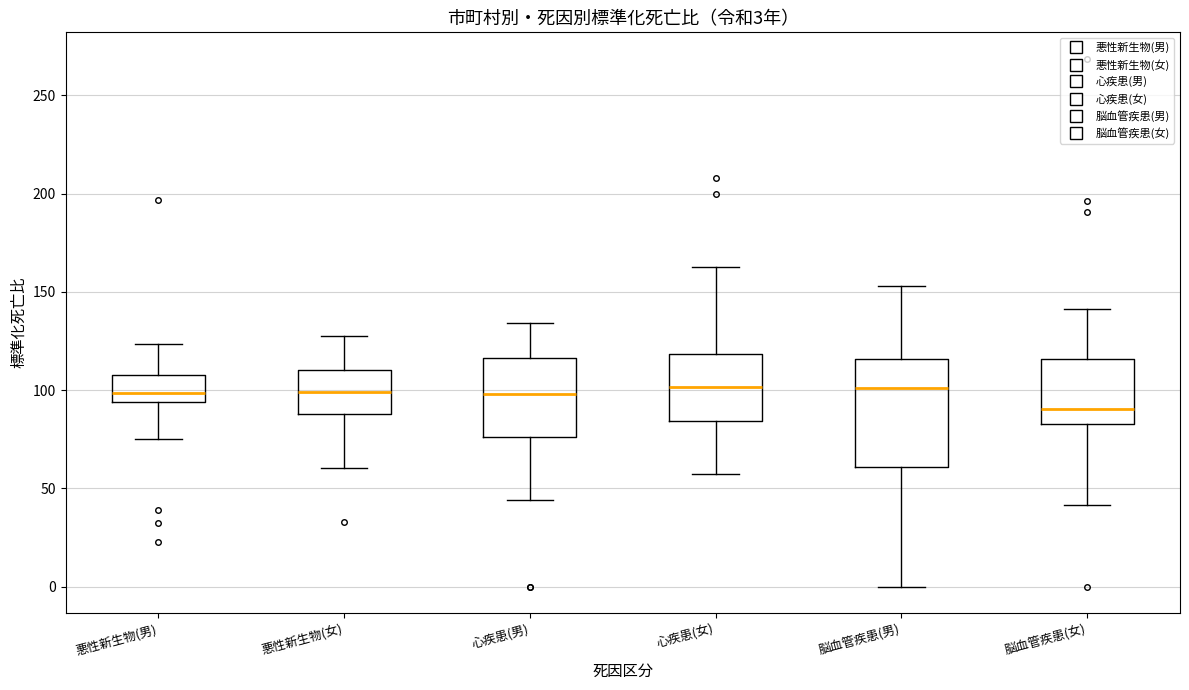

Comparing the boxes themselves (not the whiskers), which one is the tallest?

脳血管疾患(男)